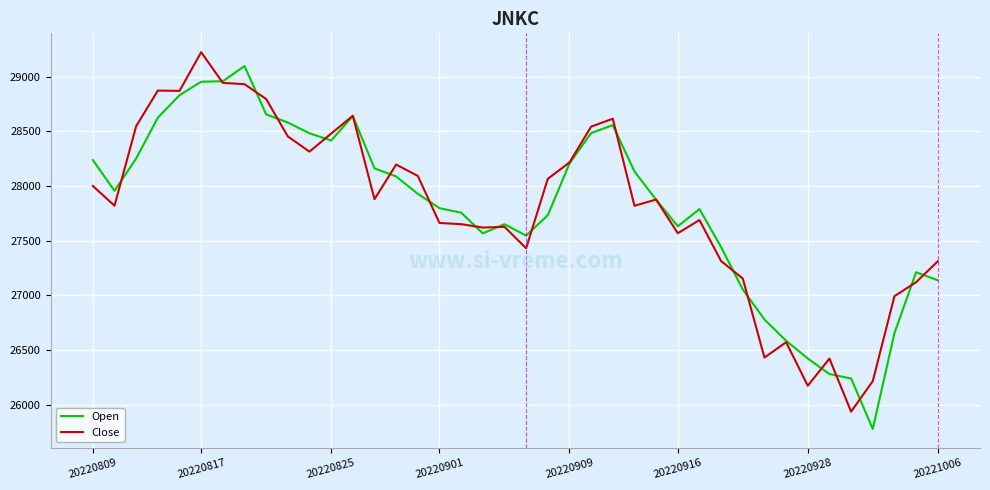

What is the maximum value shown in the chart?

29222.8